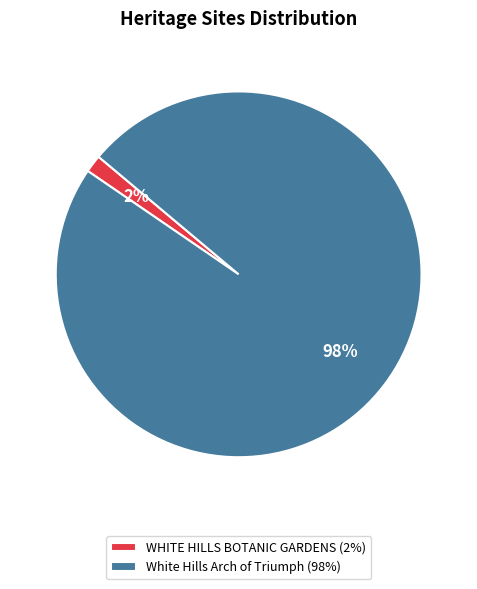

Rank the categories by value from lowest to highest.

WHITE HILLS BOTANIC GARDENS, White Hills Arch of Triumph